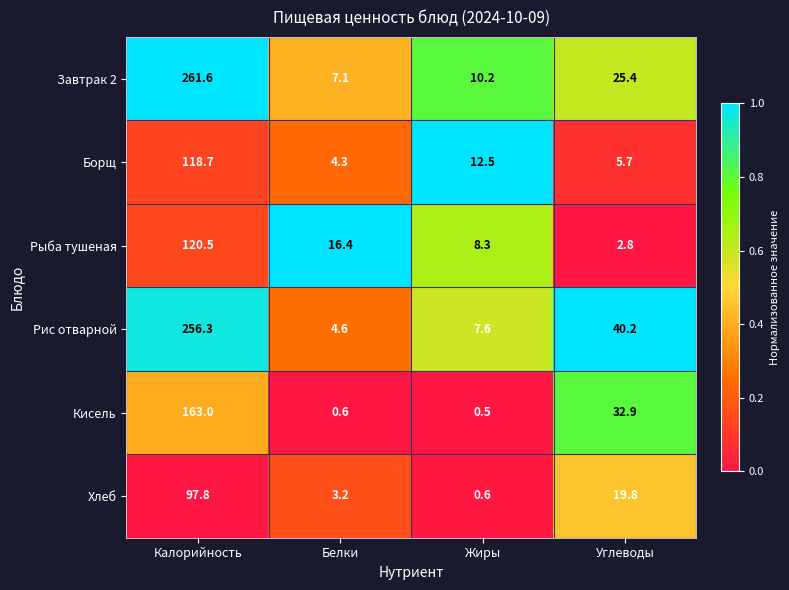

At which label is Рыба тушеная closest to 61?

Белки